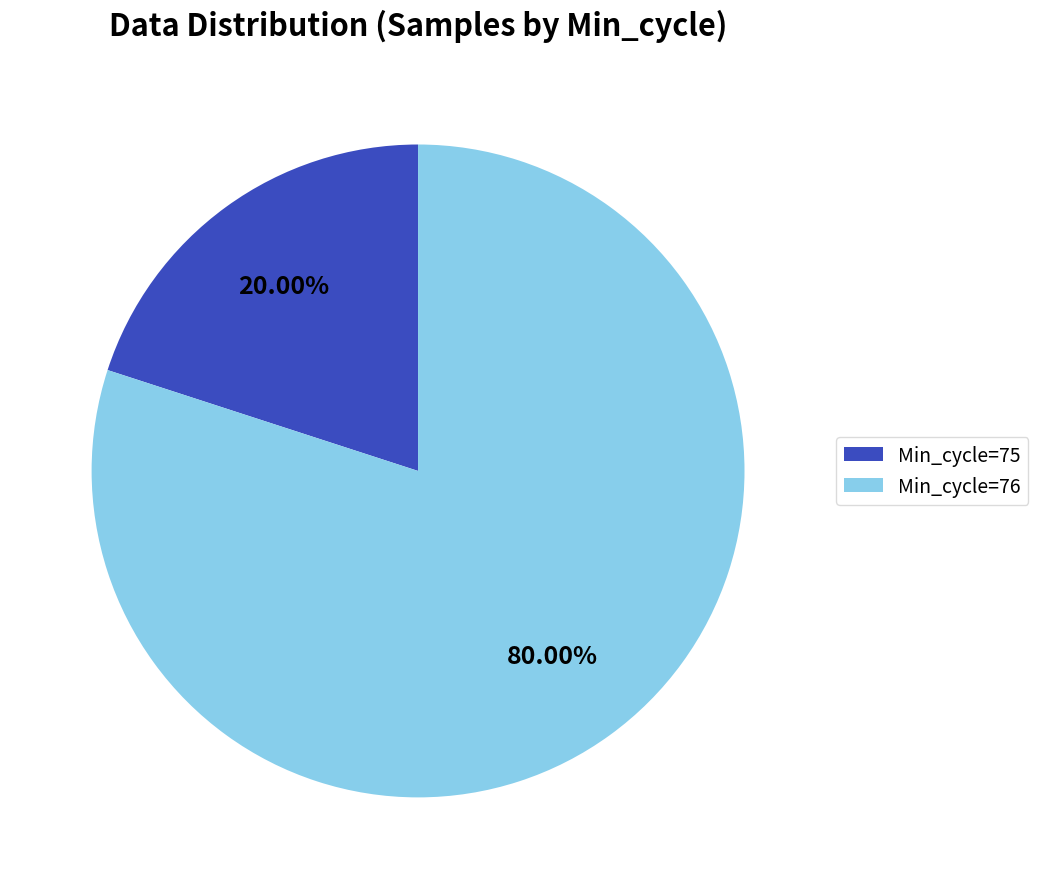

What is the ratio of the value at Min_cycle=76 to the value at Min_cycle=75?

4.0